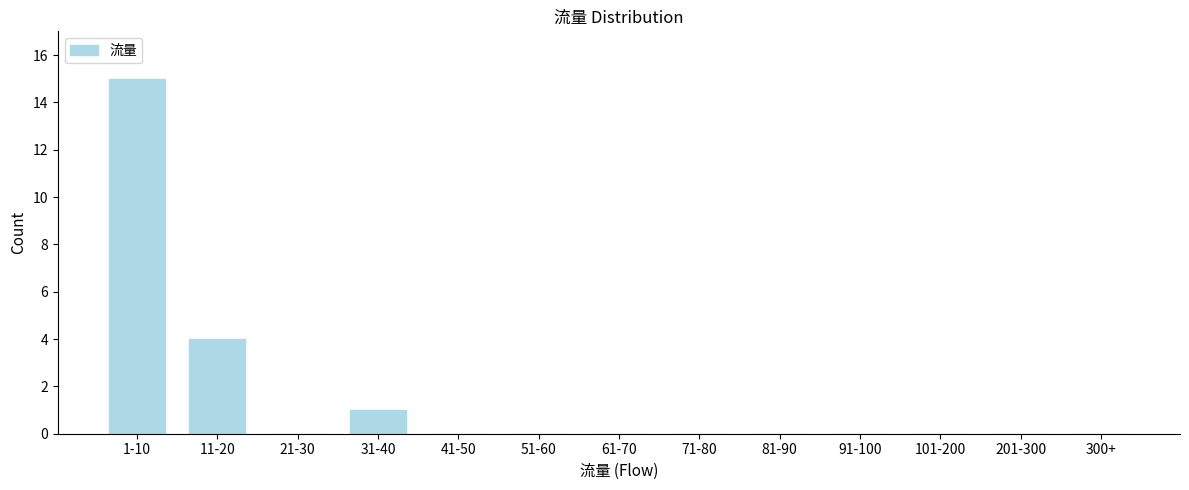

Reading left to right, transcribe all the data shown in this chart.

1-10=15	11-20=4	21-30=0	31-40=1	41-50=0	51-60=0	61-70=0	71-80=0	81-90=0	91-100=0	101-200=0	201-300=0	300+=0